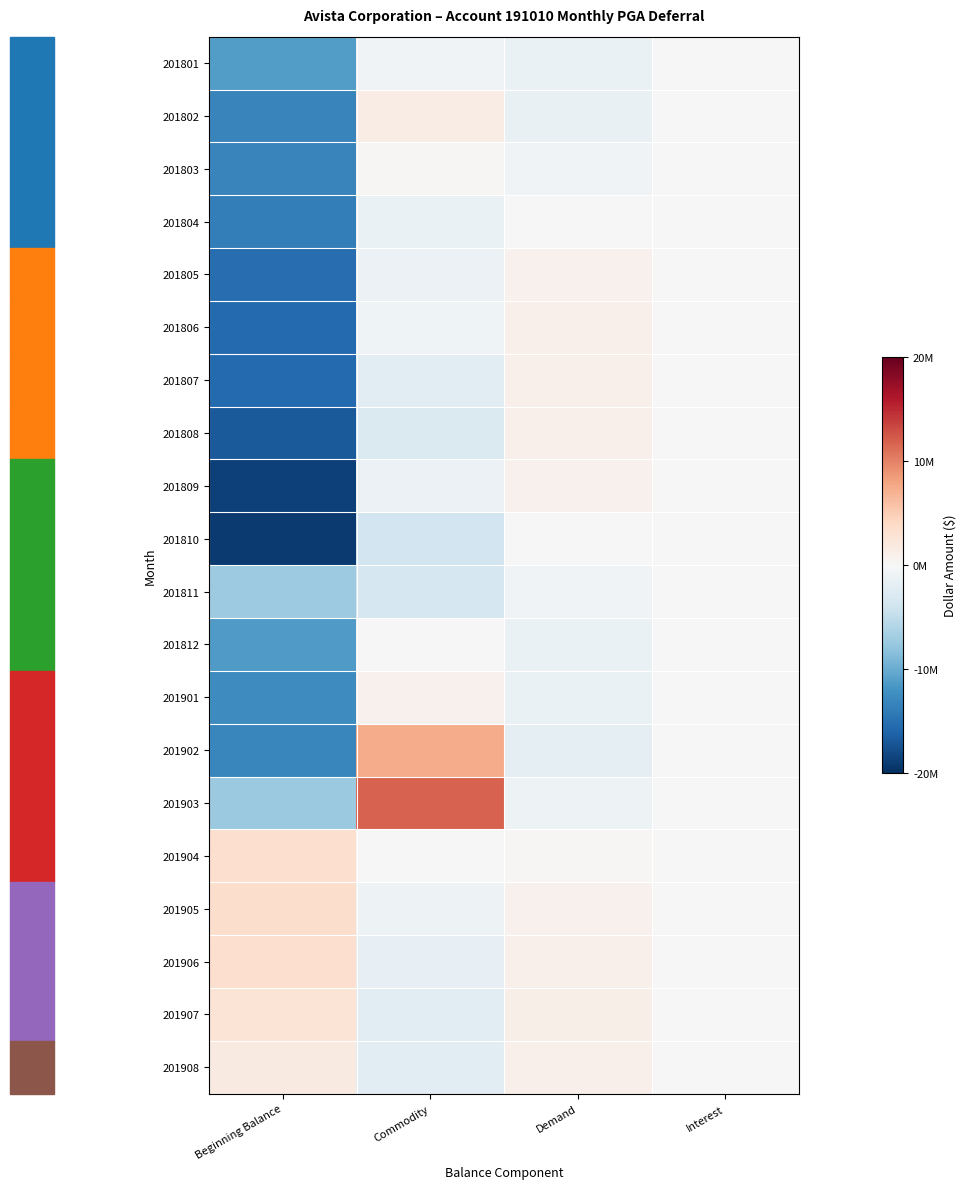

At which category is the sum across all series the highest?

Demand